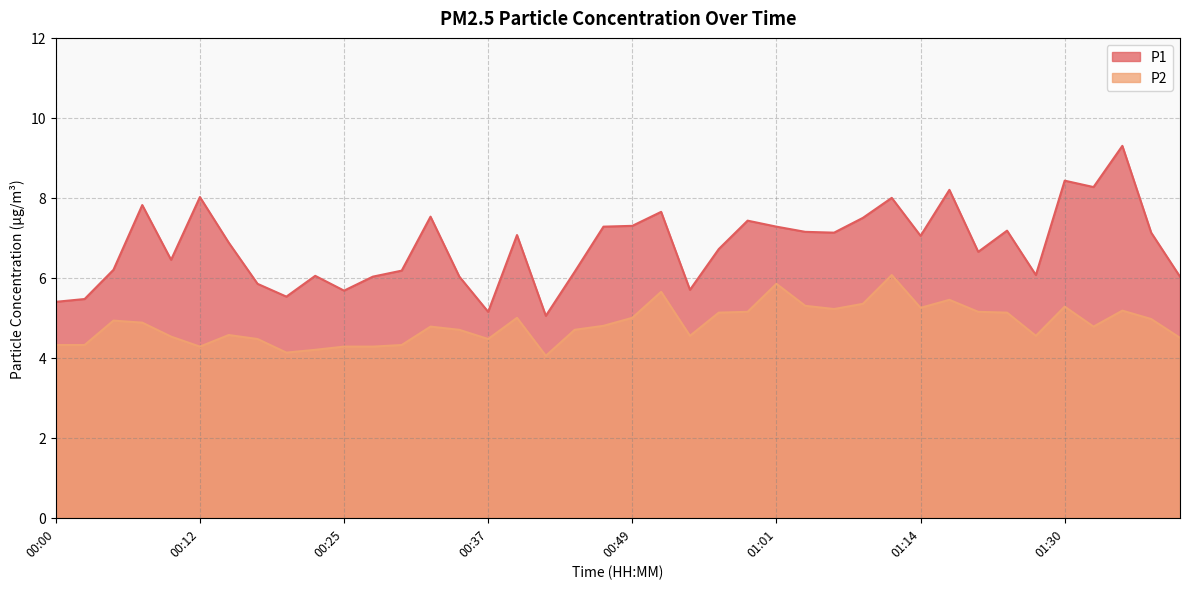

Which has a higher value, 00:15 or 00:12?

00:12